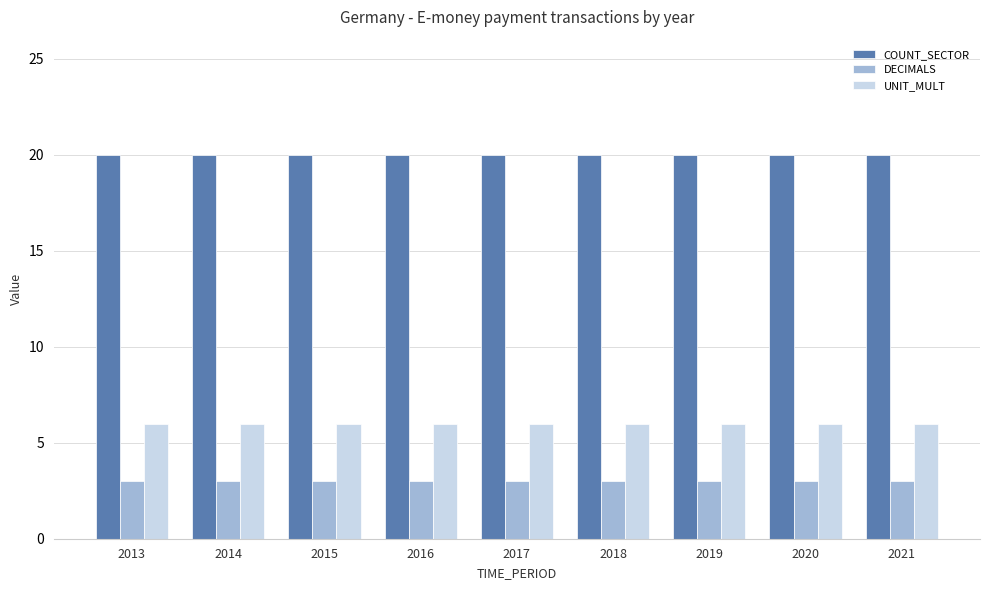

Reading left to right, extract all data points from this chart.

COUNT_SECTOR: 2013=20	2014=20	2015=20	2016=20	2017=20	2018=20	2019=20	2020=20	2021=20
DECIMALS: 2013=3	2014=3	2015=3	2016=3	2017=3	2018=3	2019=3	2020=3	2021=3
UNIT_MULT: 2013=6	2014=6	2015=6	2016=6	2017=6	2018=6	2019=6	2020=6	2021=6